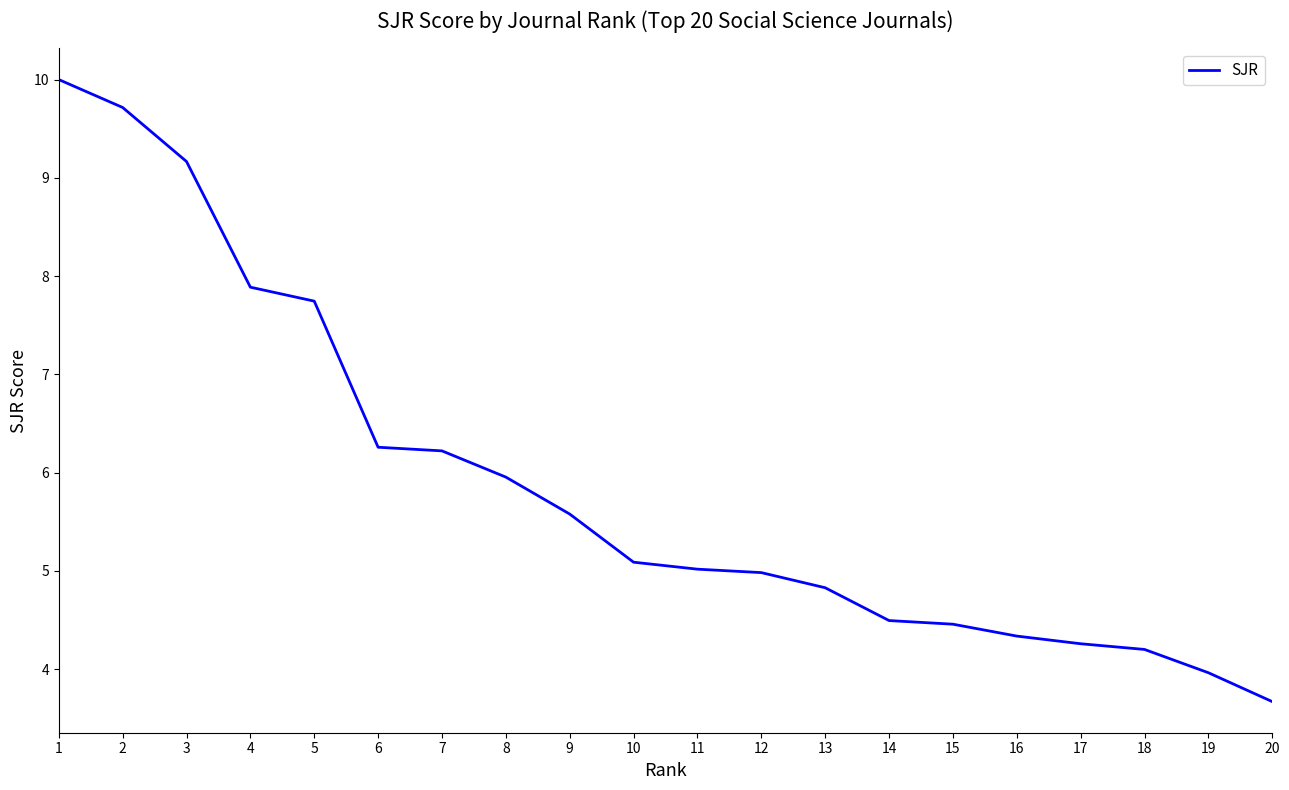

Count the number of categories in the chart.

20